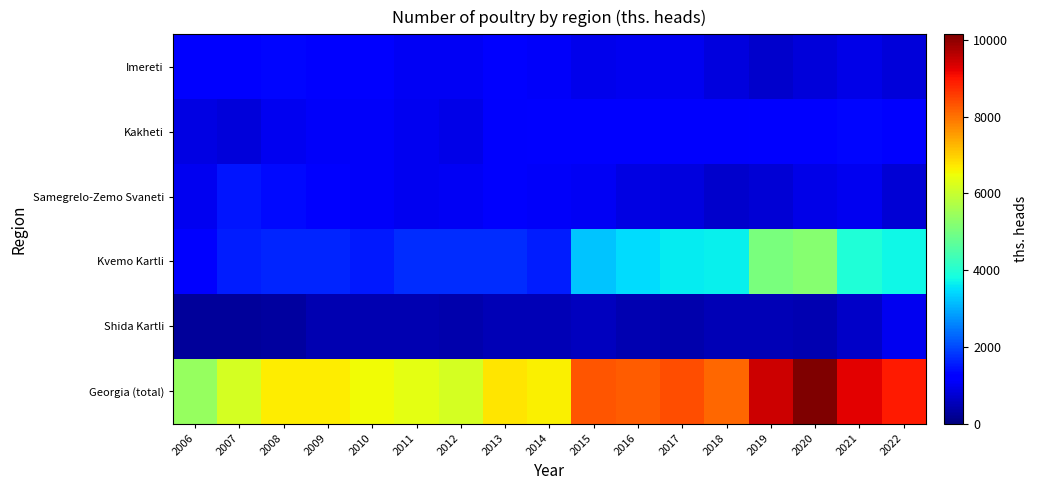

Between 2006 and 2014, which series saw the biggest shift?

Georgia (total)